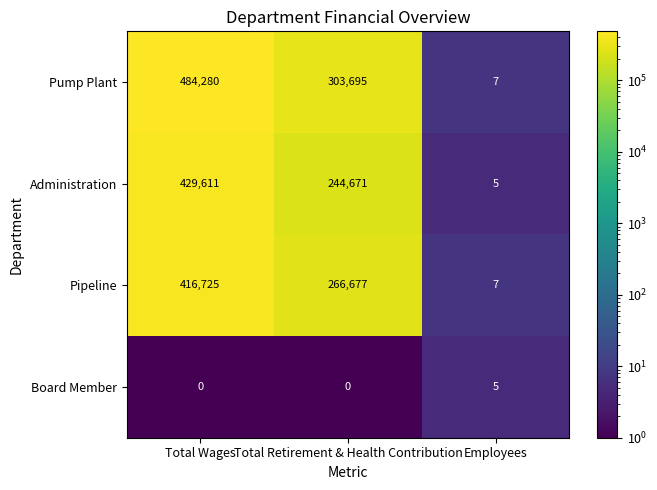

Which series has the largest range (max minus min)?

Pump Plant